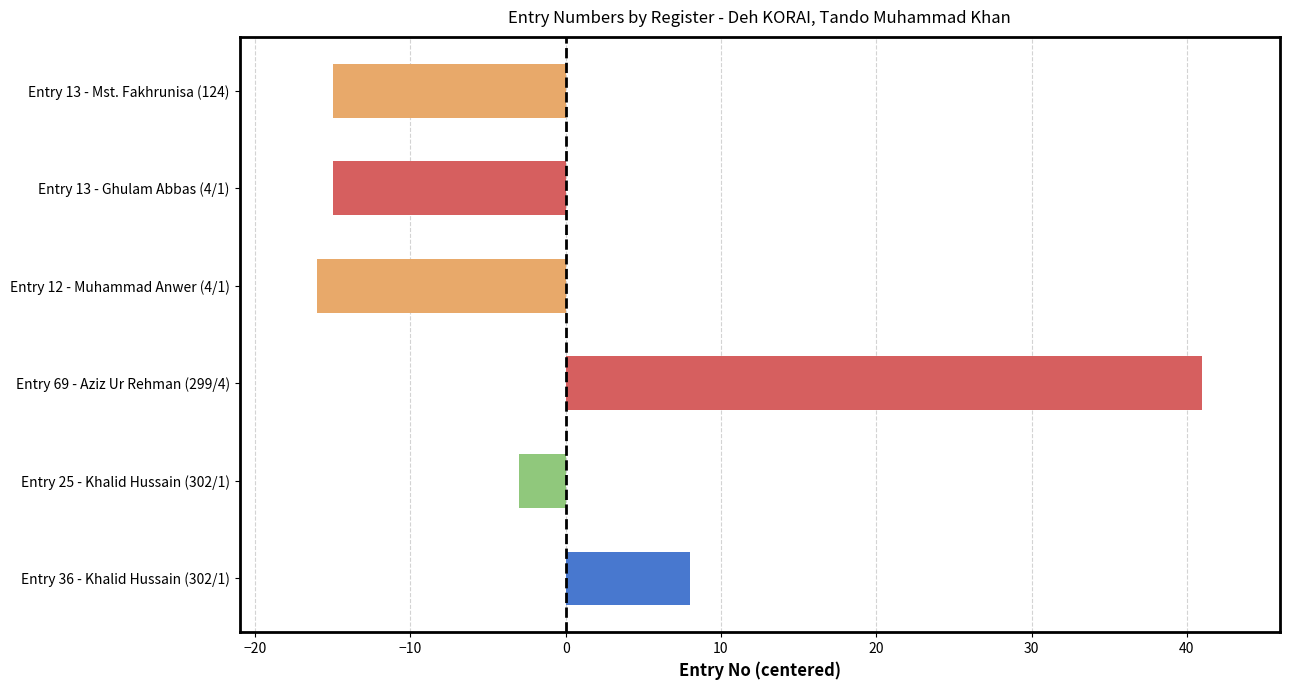

Which has a higher value, Entry 69 - Aziz Ur Rehman (299/4) or Entry 13 - Mst. Fakhrunisa (124)?

Entry 69 - Aziz Ur Rehman (299/4)